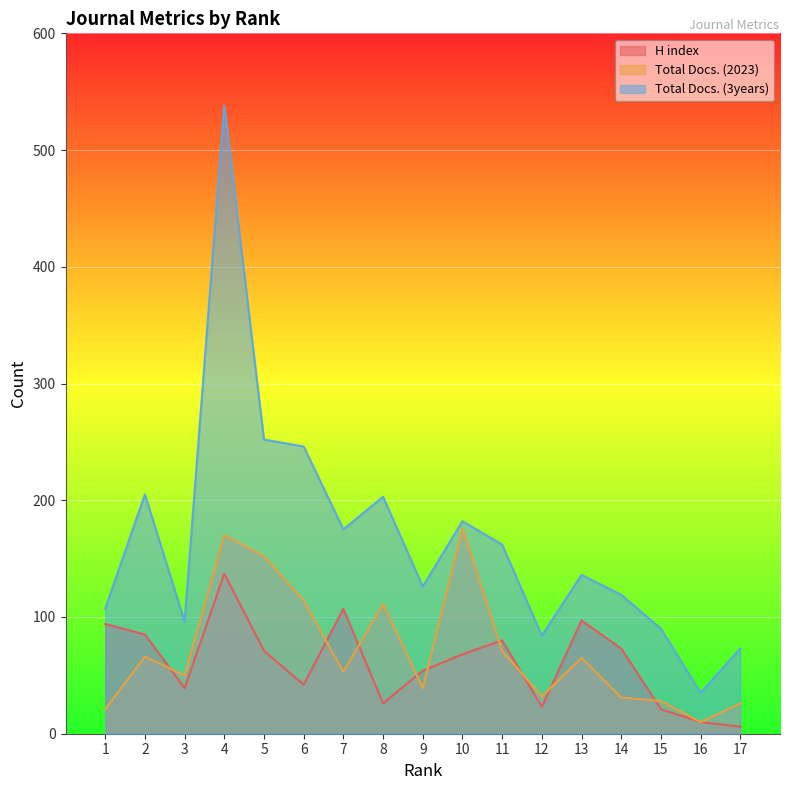

True or false: Total Docs. (2023) has a value of 31 at 14.

True